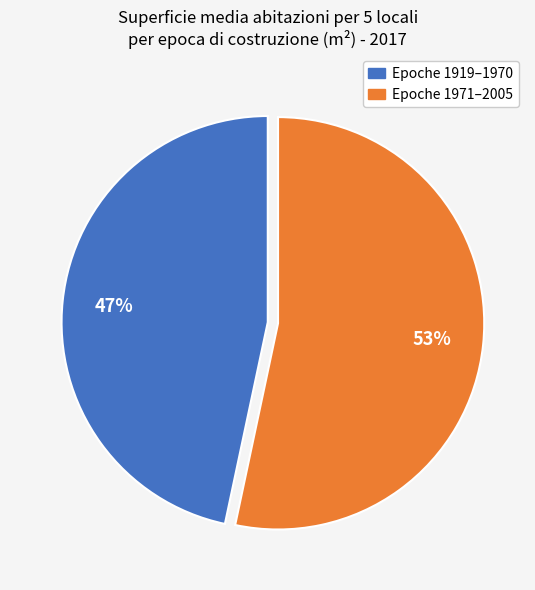

Does any single category account for the majority?

Yes